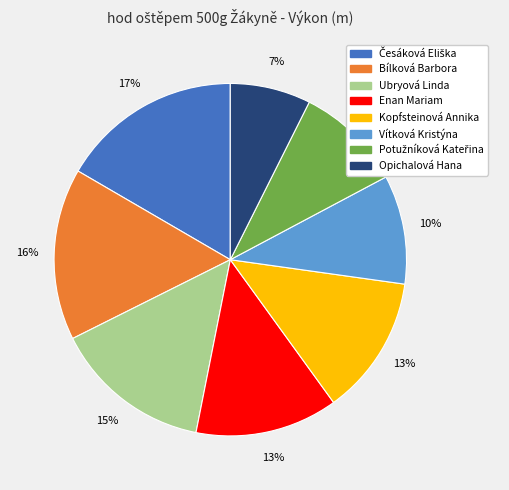

What is the smallest slice in the pie chart?

Opichalová Hana